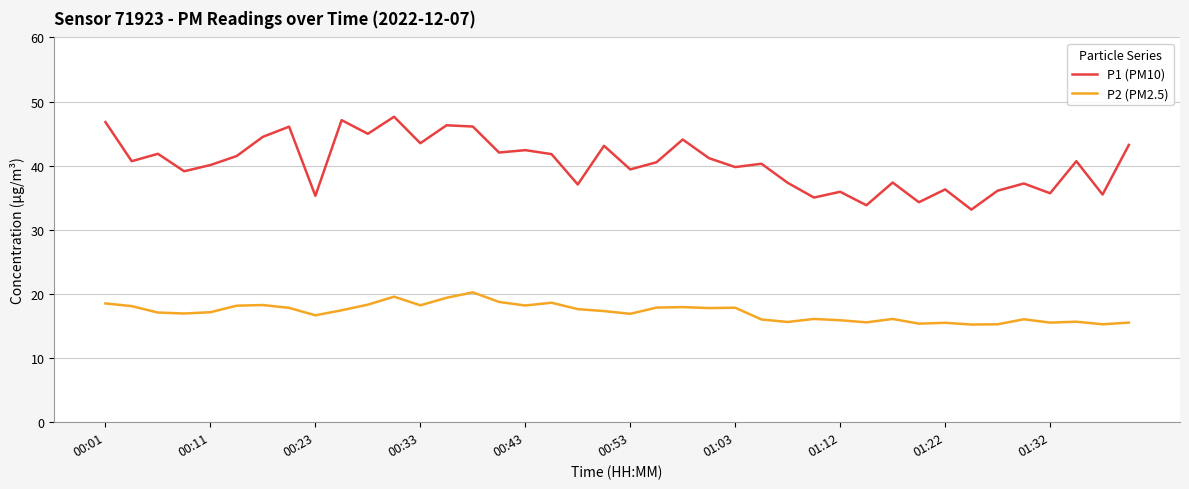

Which series has the largest range (max minus min)?

P1 (PM10)